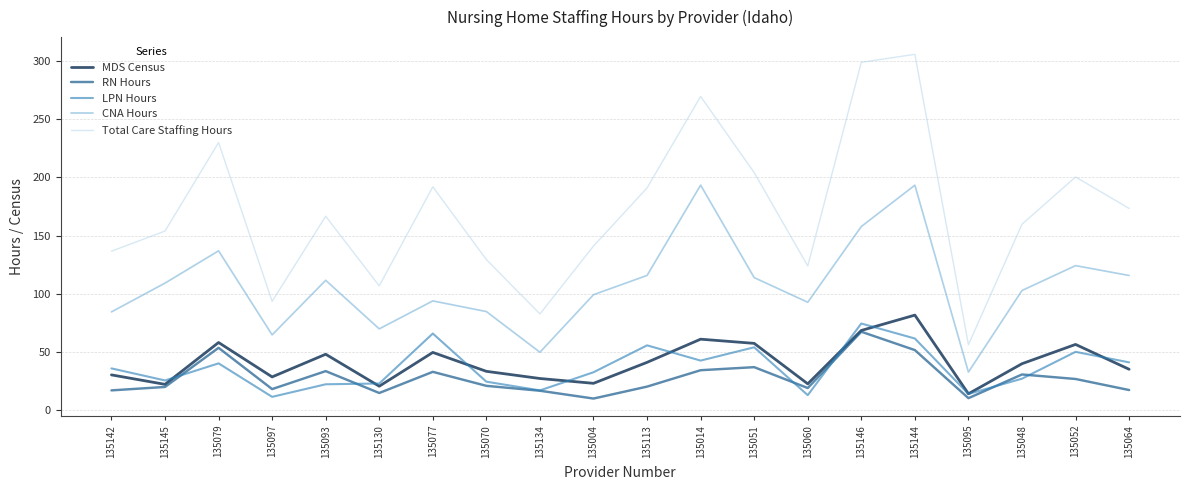

True or false: Total Care Staffing Hours has more than 1 interior local peaks.

True